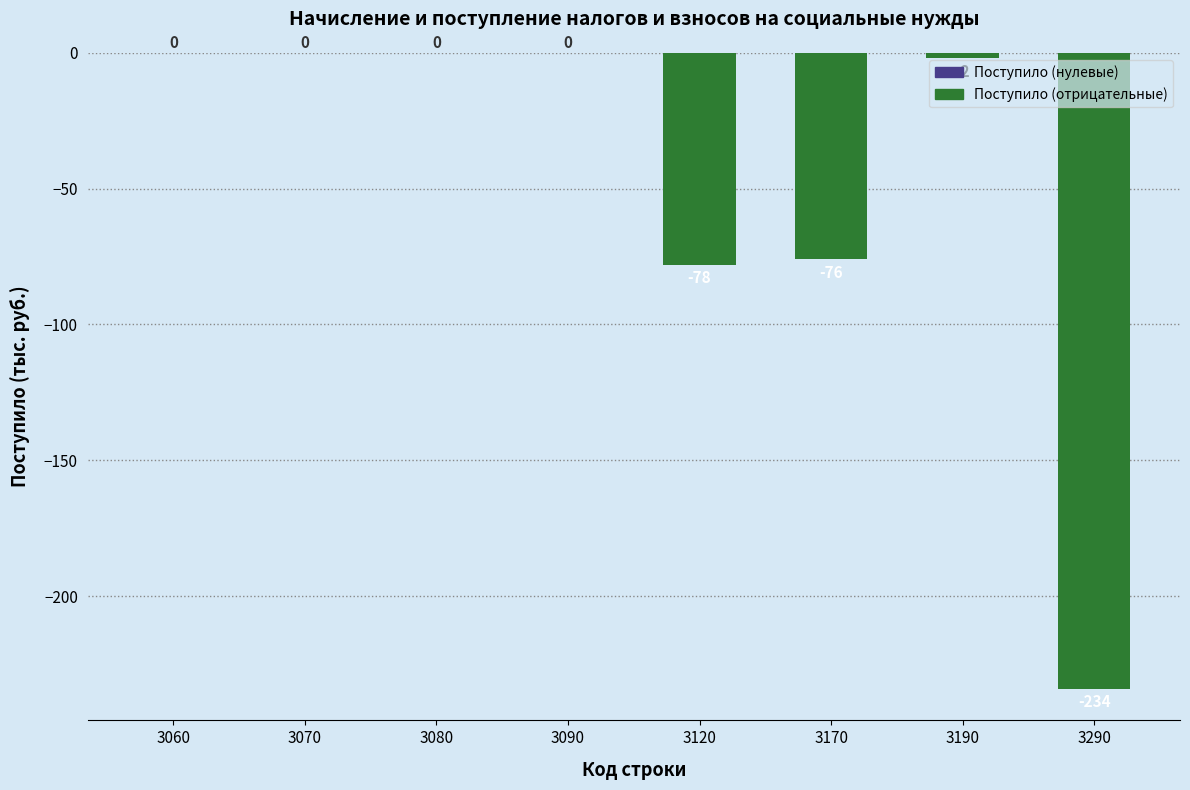

What is the change in value from 3060 to 3290?

-234